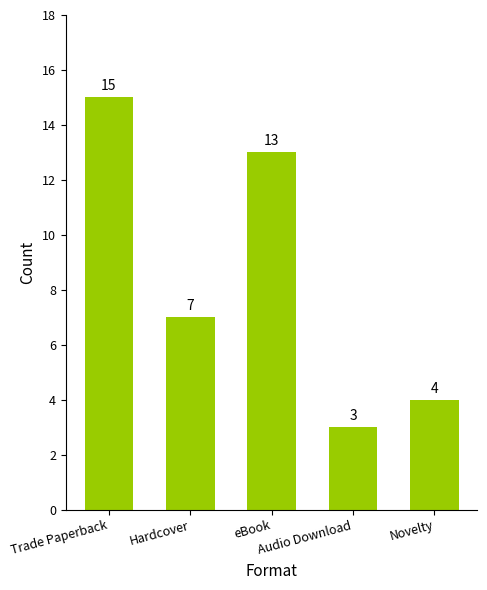

What is the sum of the values at Hardcover and Novelty?

11